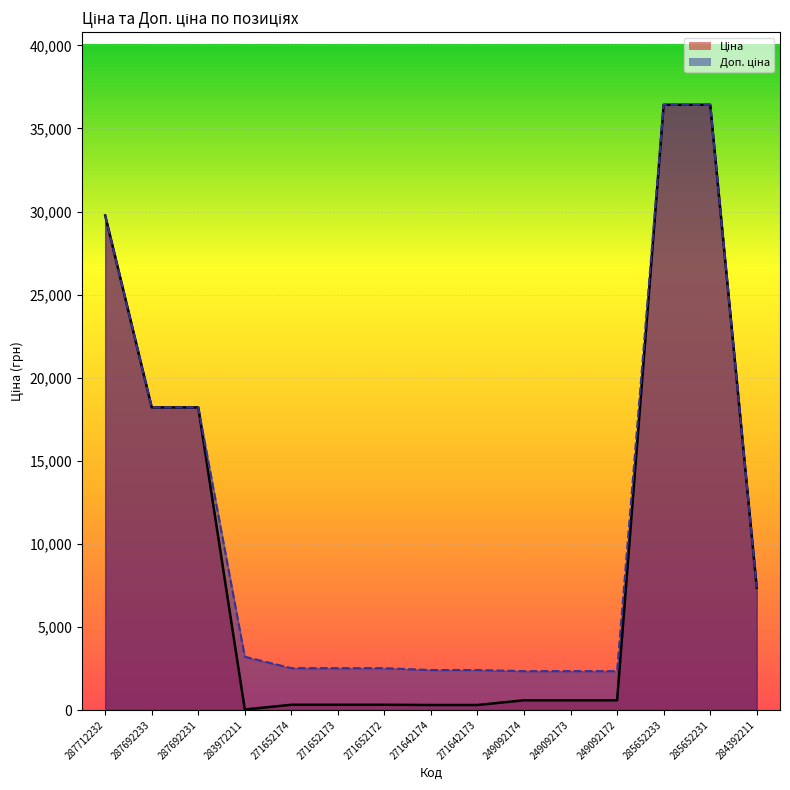

Is the value of Ціна at 287692233 greater than the value of Доп. ціна at 287692233?

No